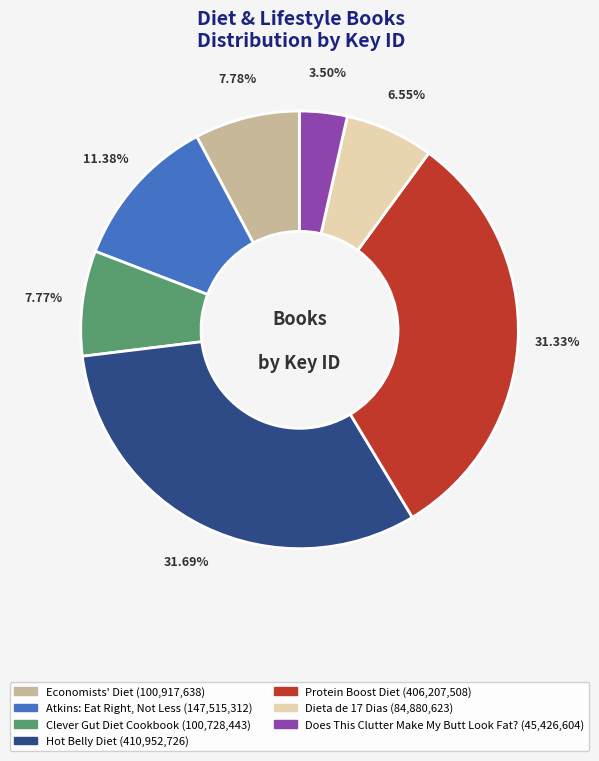

Is there any slice that represents more than half of the pie?

No